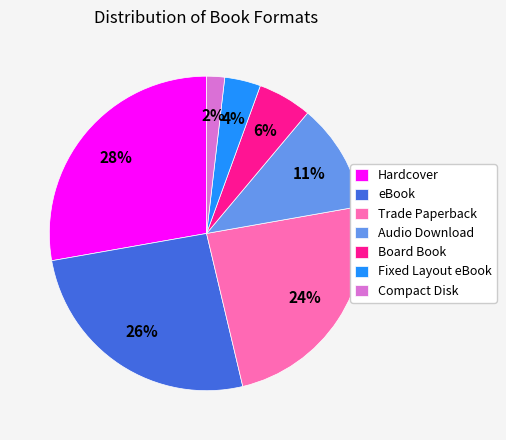

What percentage is the Audio Download slice, to the nearest percent?

11%